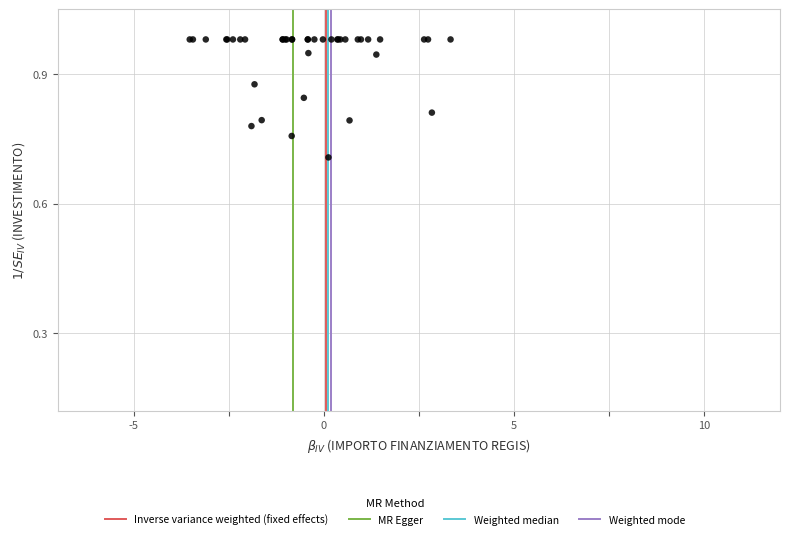

What Y value in the scatter plot is closest to 0?

0.7